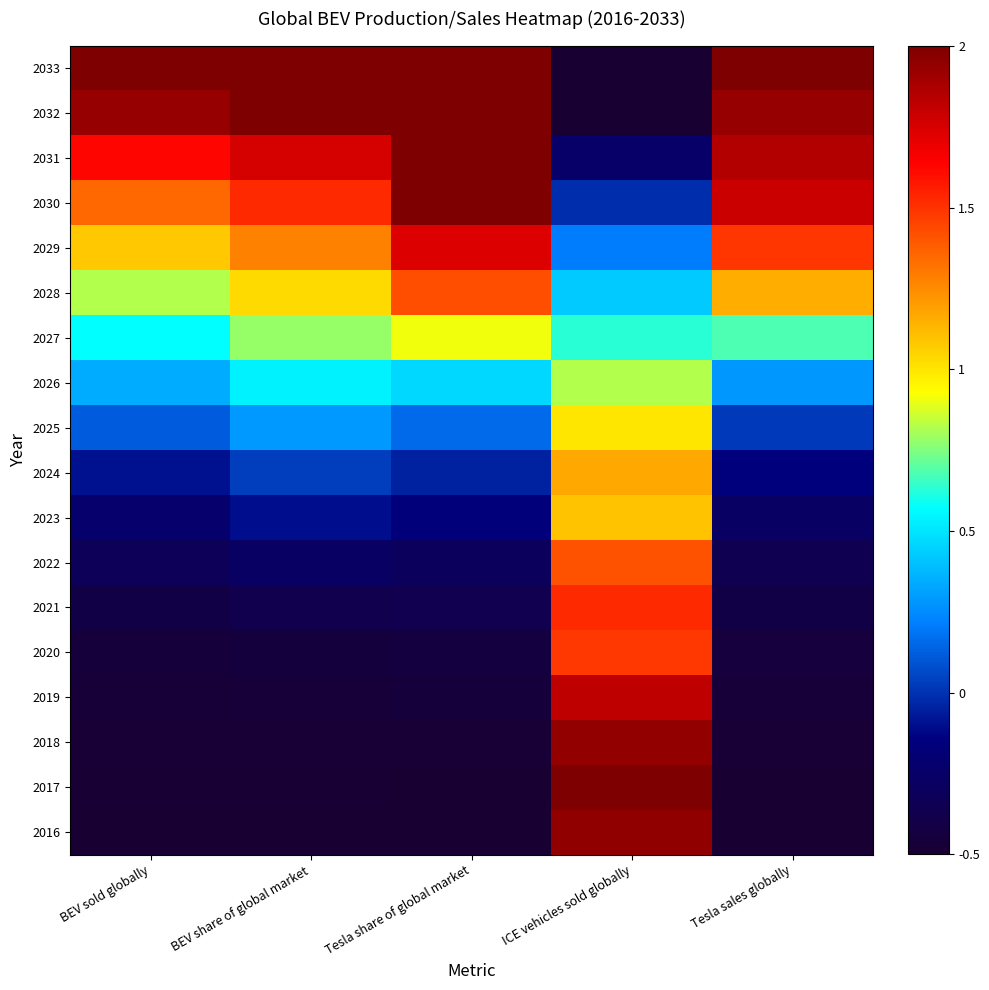

Which label corresponds to the largest value in the chart?

ICE vehicles sold globally